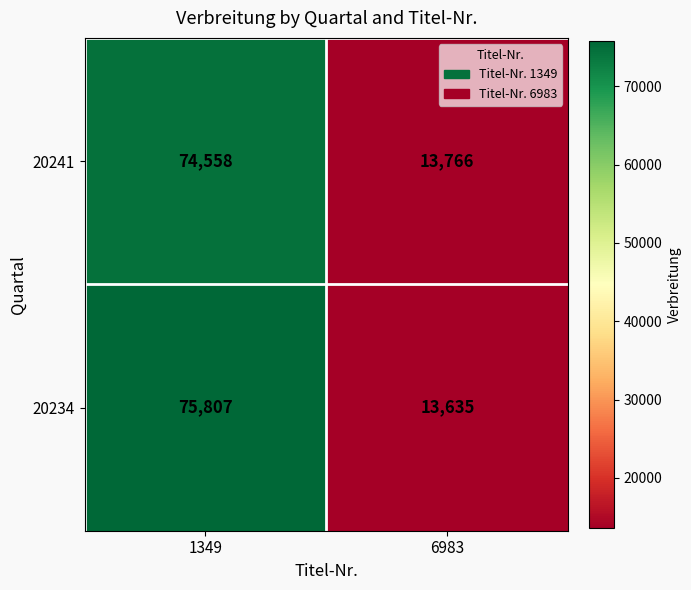

True or false: 20241 has a value of 25899 at 1349.

False